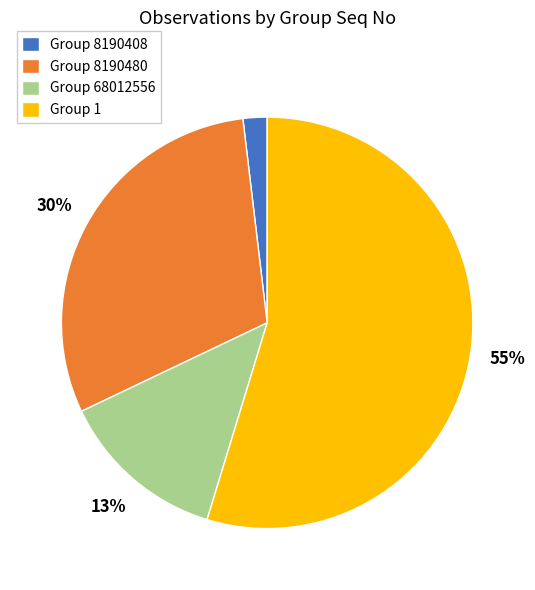

Which has a higher value, Group 8190408 or Group 68012556?

Group 68012556